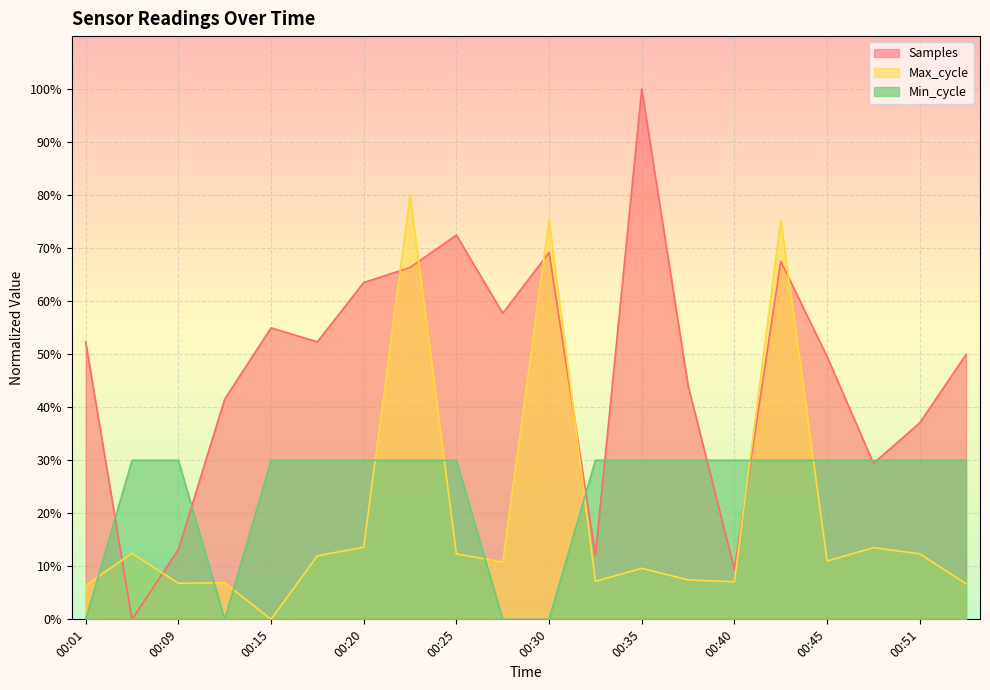

Reading left to right, transcribe all the data shown in this chart.

Samples: 52.3	0.0	13.2	41.5	55.0	52.3	63.5	66.4	72.5	57.7	69.2	12.1	100.0	44.1	9.4	67.5	49.6	29.4	37.1	50.0
Max_cycle: 6.4	12.4	6.8	6.9	0.0	12.0	13.6	80.0	12.3	10.8	75.4	7.2	9.6	7.4	7.1	75.4	11.0	13.5	12.3	6.7
Min_cycle: 0.0	30.0	30.0	0.0	30.0	30.0	30.0	30.0	30.0	0.0	0.0	30.0	30.0	30.0	30.0	30.0	30.0	30.0	30.0	30.0